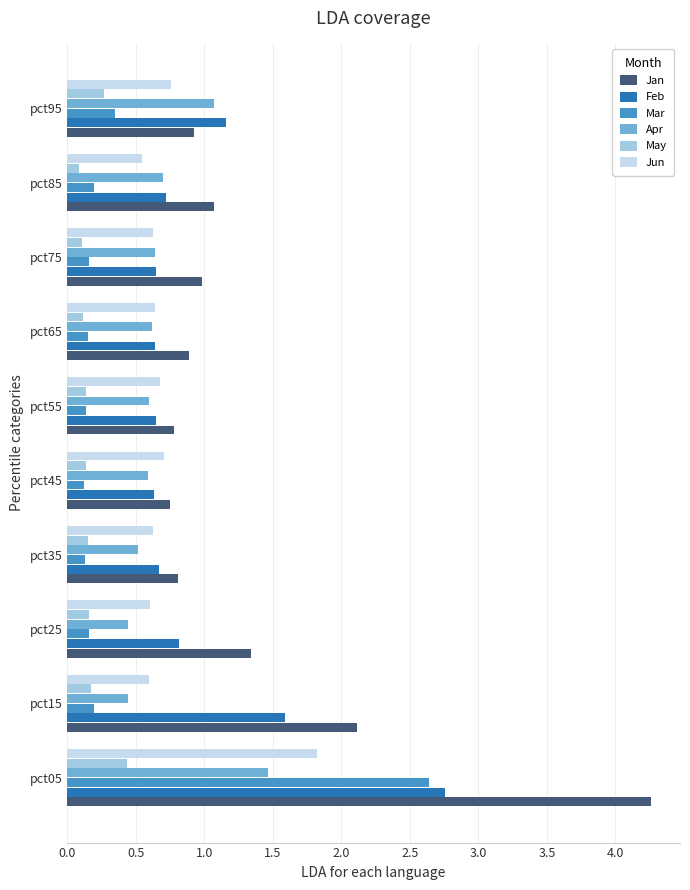

Is the value of Jan at pct45 greater than the value of May at pct15?

Yes